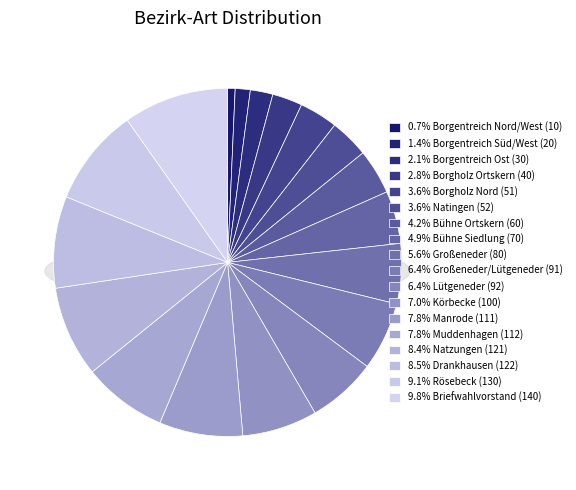

What is the change in value from Borgentreich Ost to Bühne Ortskern?

+30